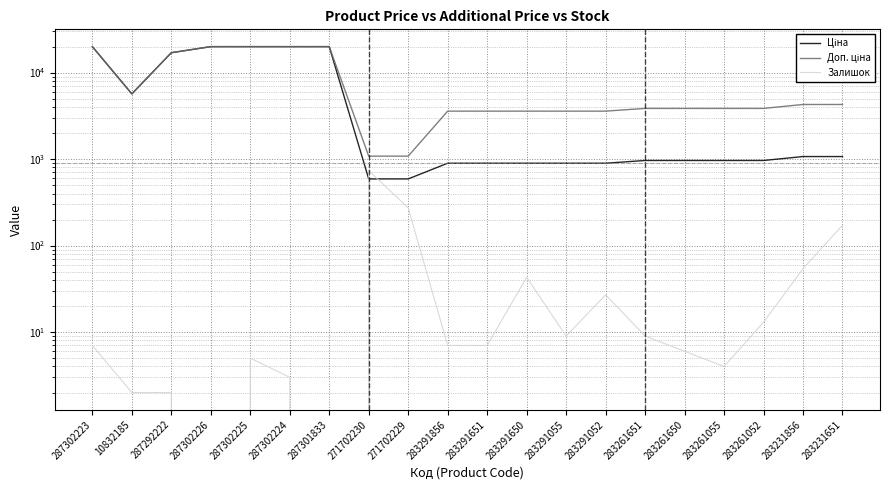

How many data points does each series have?

20